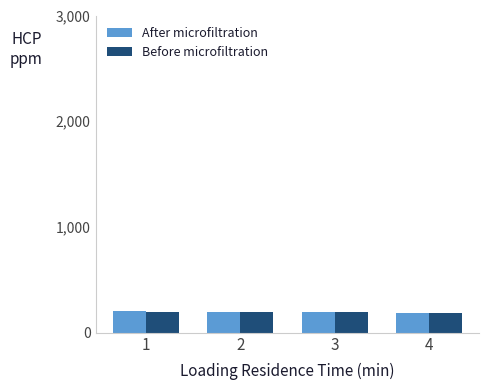

Is it true that Before microfiltration equals 193 at 3?

True